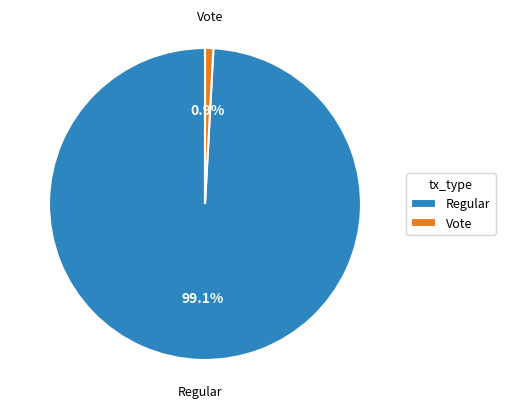

True or false: Vote accounts for 1% of the total.

True